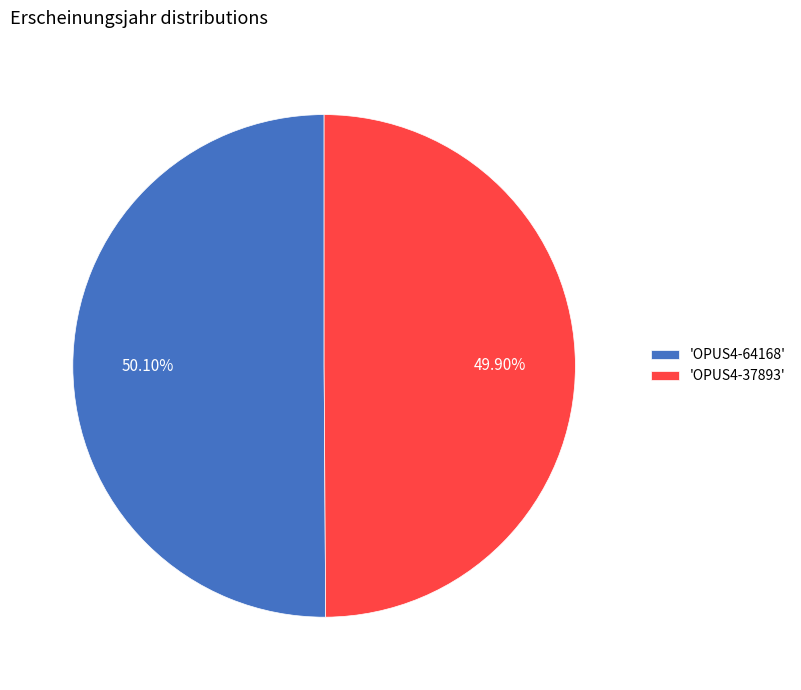

Does any single category account for the majority?

Yes